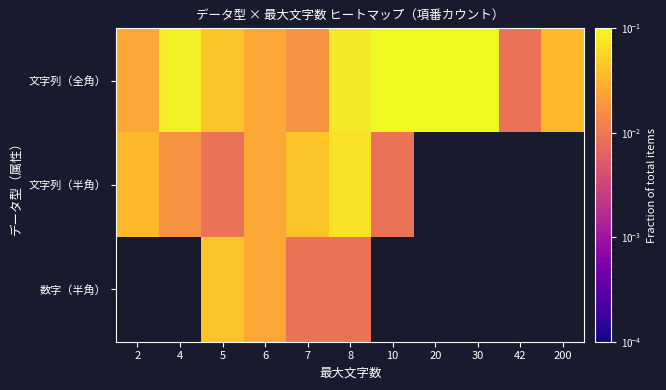

Rank the series at 6 from highest to lowest value.

文字列（全角）, 文字列（半角）, 数字（半角）